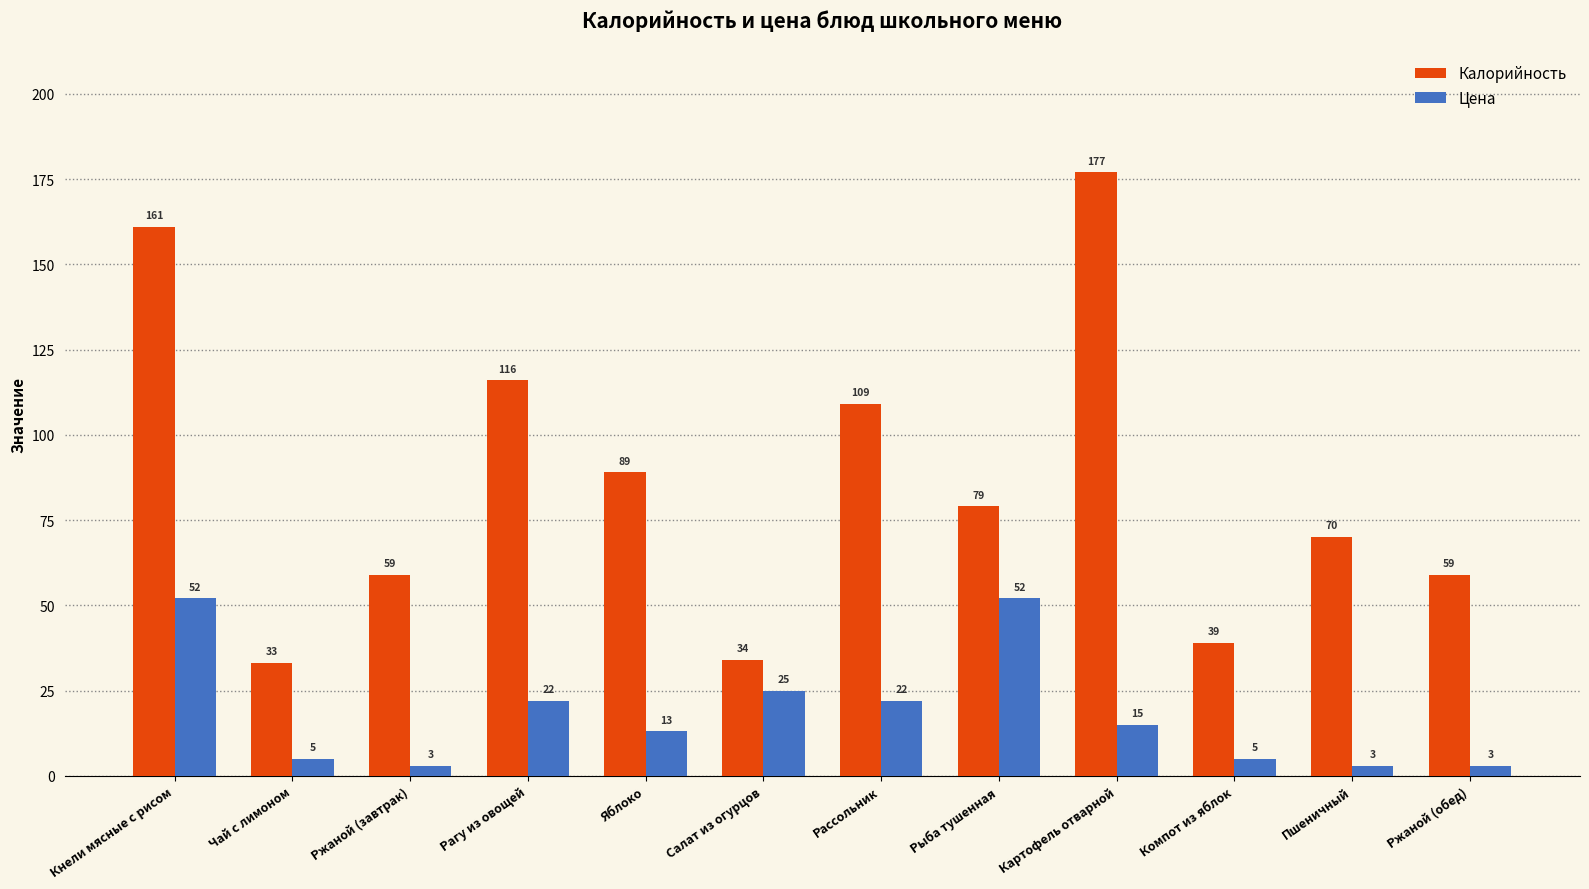

Which category has the lowest value in the Калорийность series?

Чай с лимоном